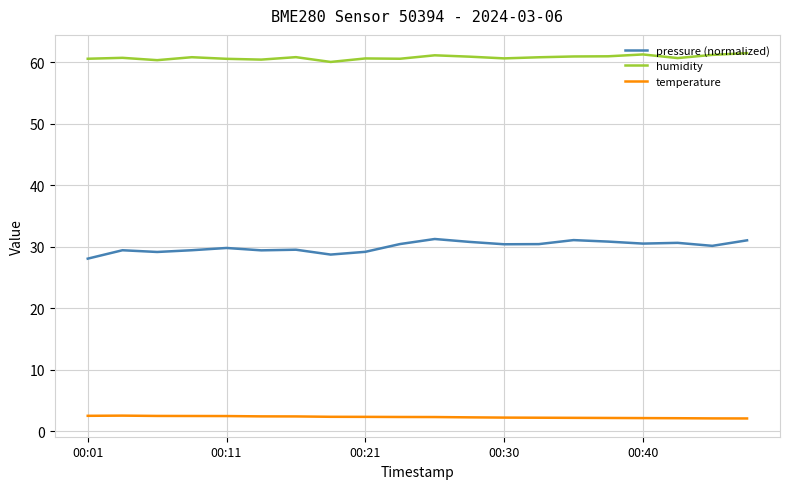

What is the difference between the maximum and minimum values in the pressure (normalized) series?

3.2